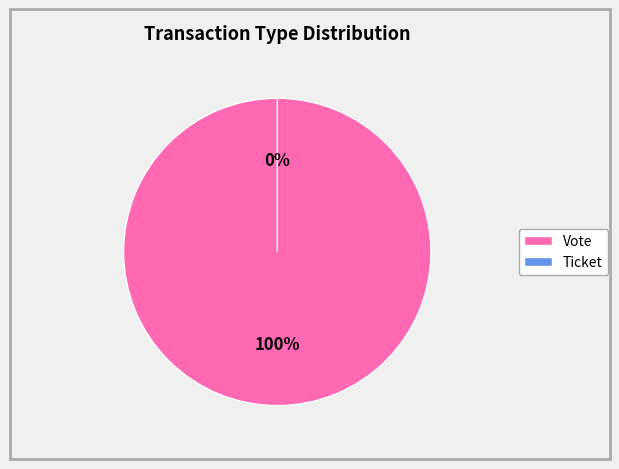

Do Vote and Ticket together represent more than half of the pie?

Yes